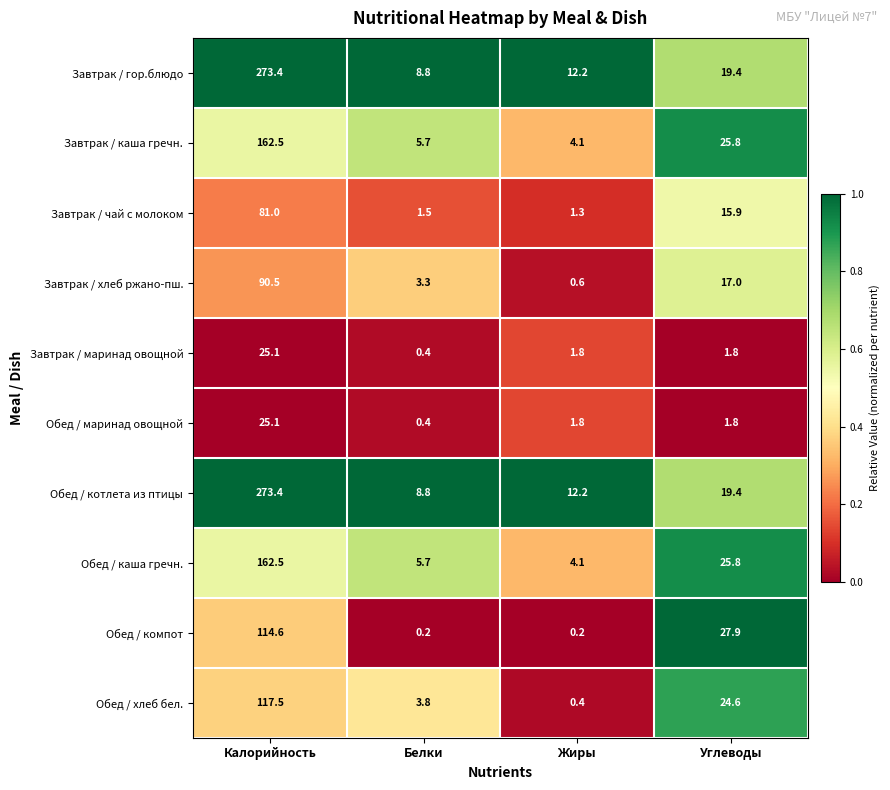

The value of Завтрак / чай с молоком at Белки is 1.5. True or false?

True